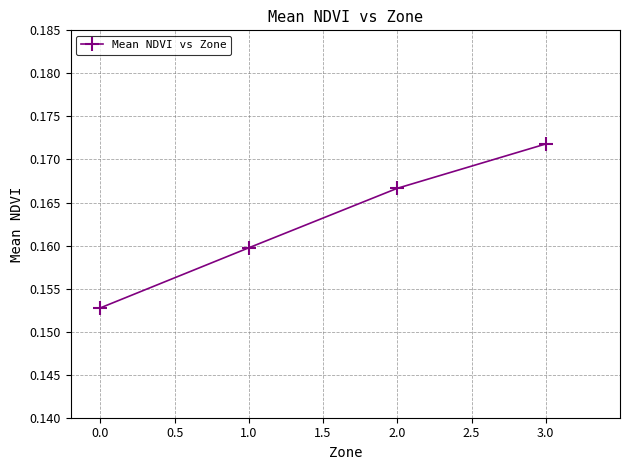

Count the values in the range 0 to 1.

4